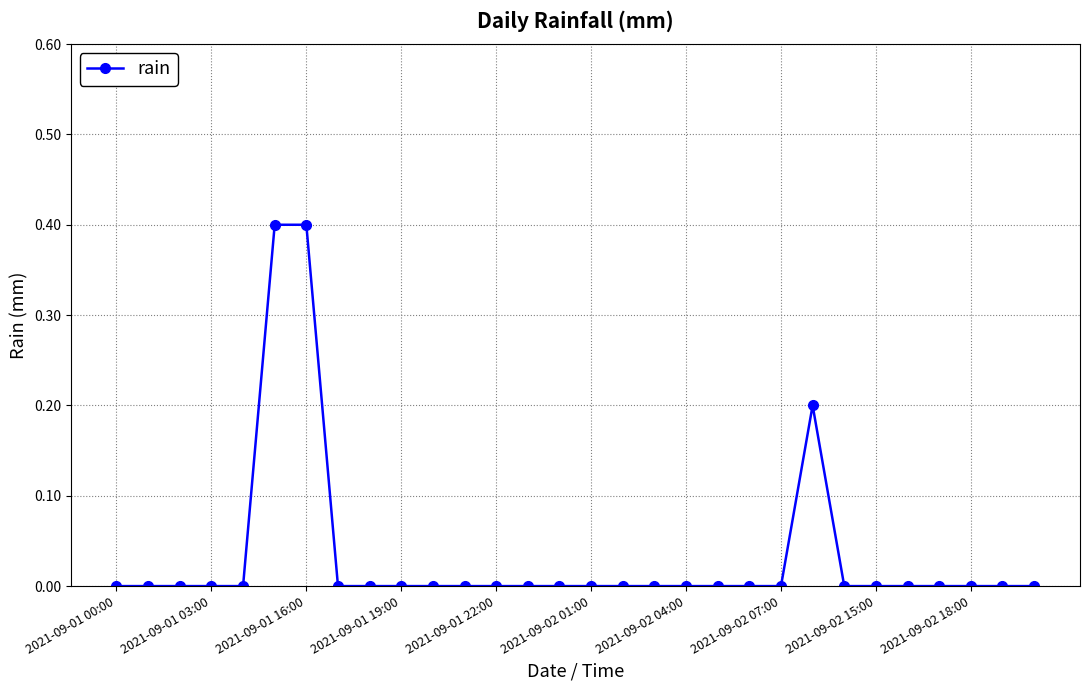

How many categories are shown in the chart?

30